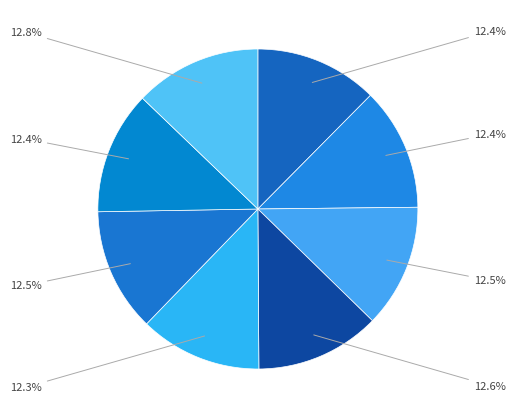

How many slices are in this pie chart?

8